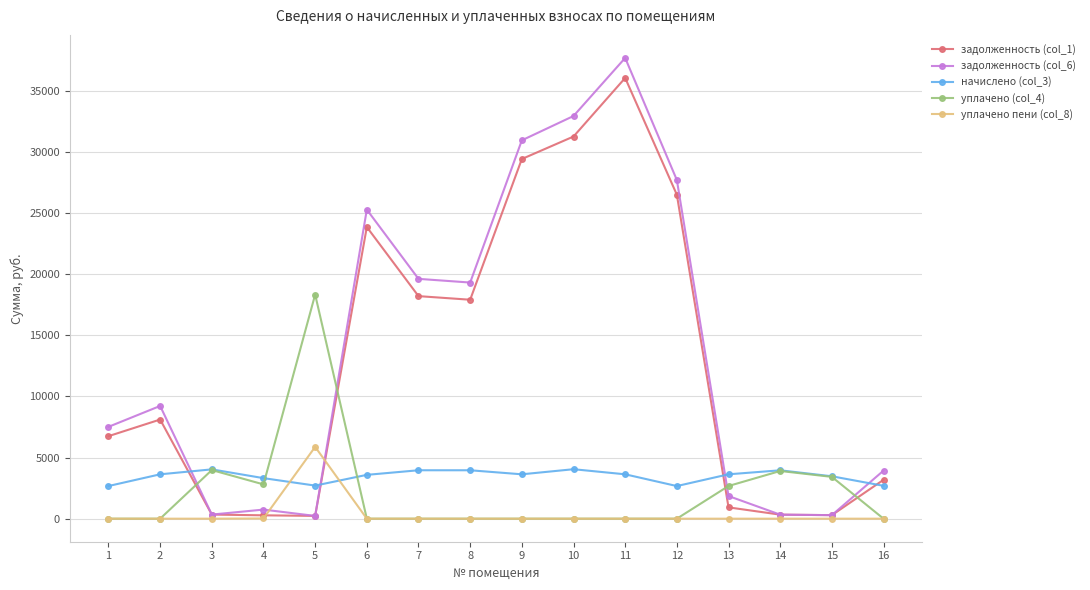

What are all the series names shown in the legend?

задолженность (col_1), задолженность (col_6), начислено (col_3), уплачено (col_4), уплачено пени (col_8)